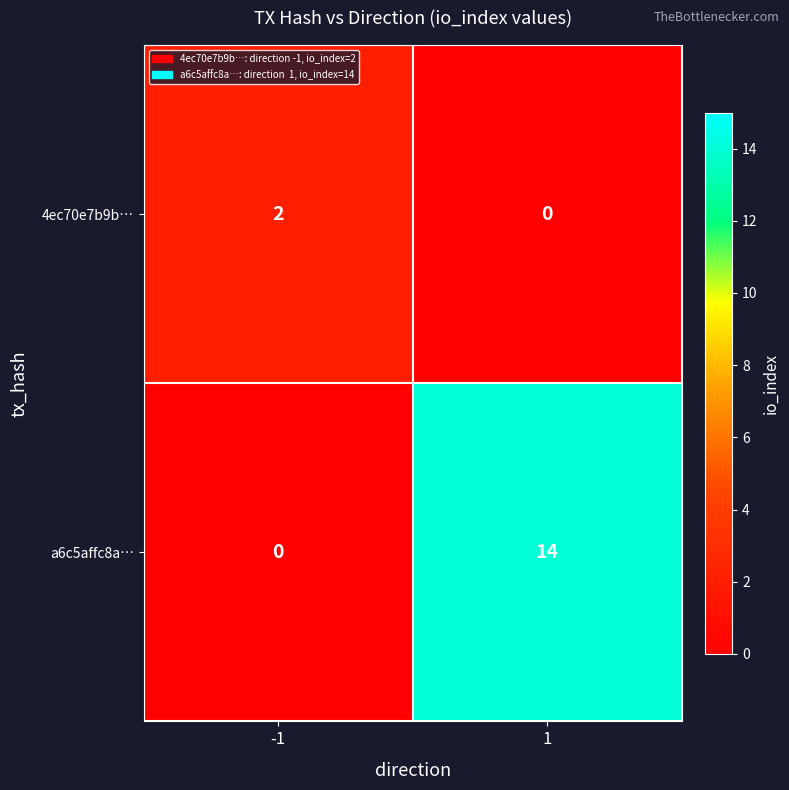

Is it true that a6c5affc8a… equals 5 at 1?

False